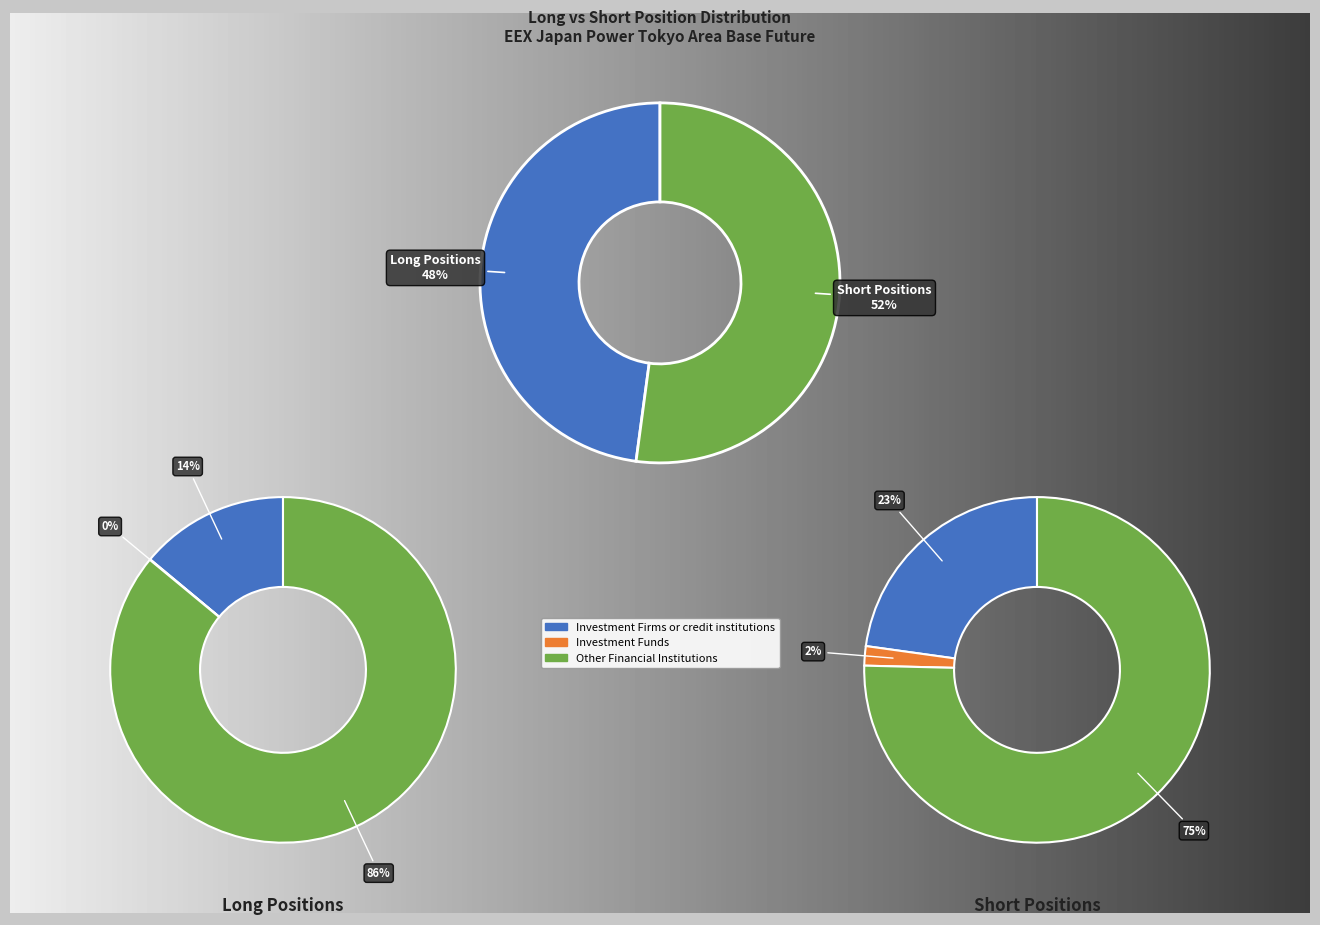

Rank the series at Other Financial Institutions from lowest to highest value.

Short, Long